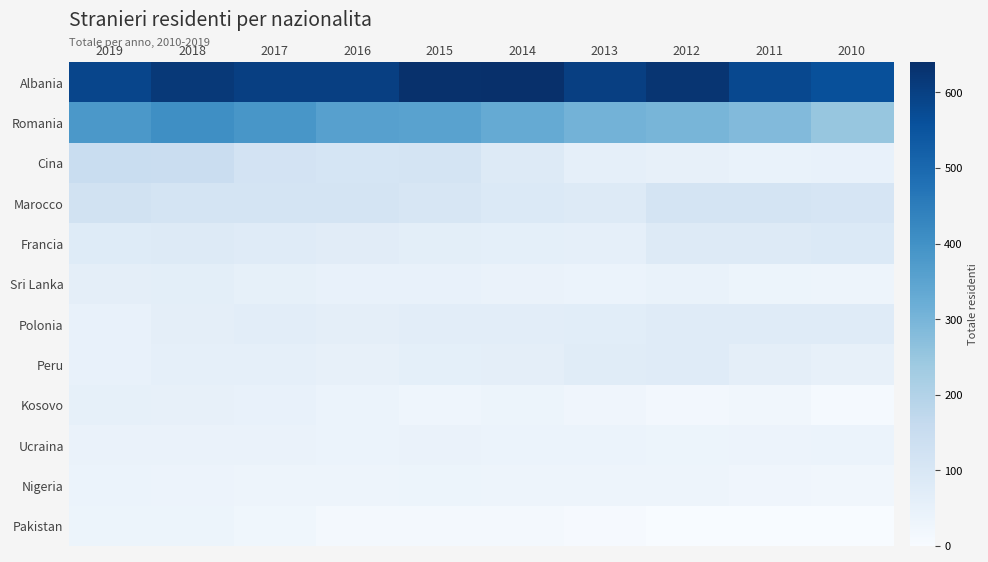

What is the maximum value shown in the chart?

640